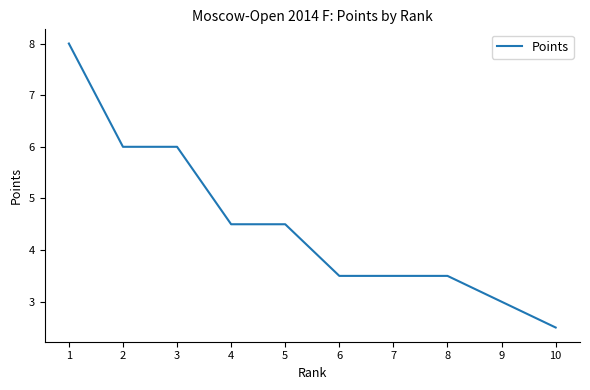

What is the difference between the maximum and minimum values?

5.5